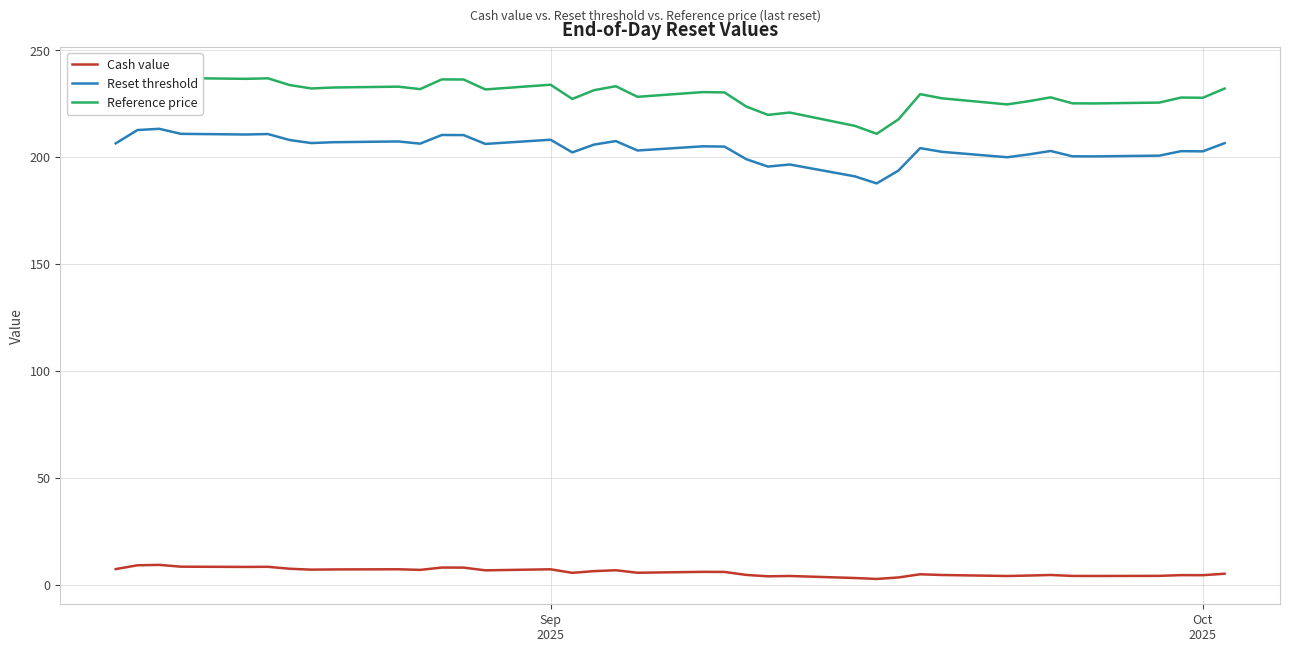

What are all the series names shown in the legend?

Cash value, Reset threshold, Reference price